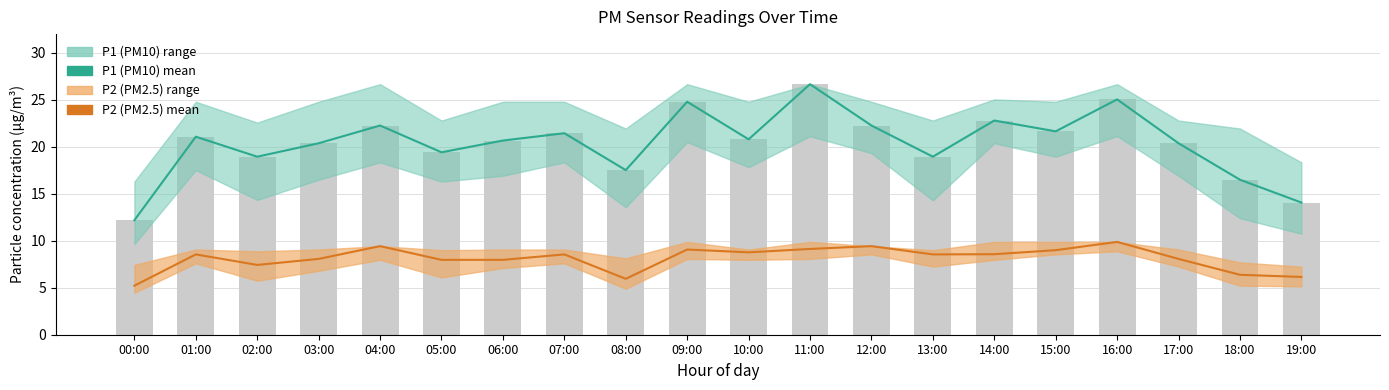

Between 07:00 and 13:00, which series saw the biggest shift?

P1 (PM10) mean